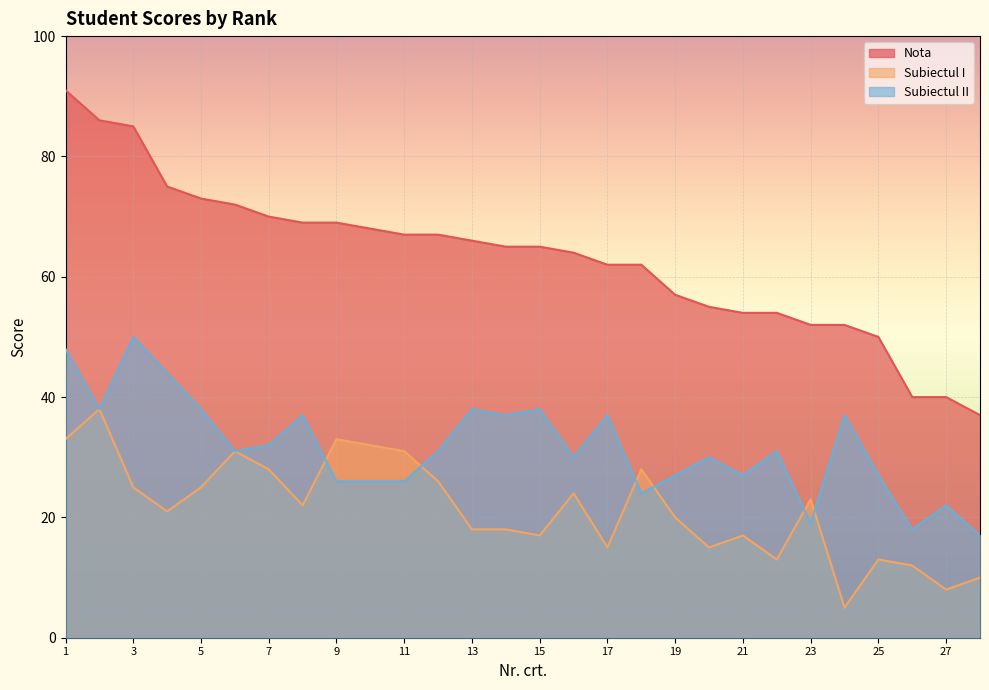

True or false: Subiectul I and Subiectul II cross at least once.

True